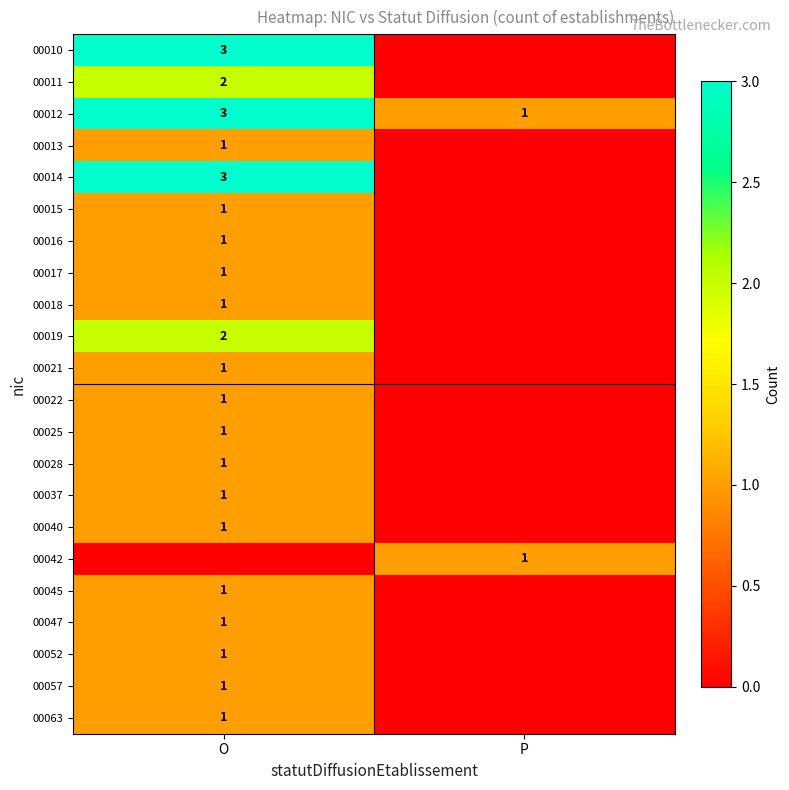

Which category has the highest value across all series?

O